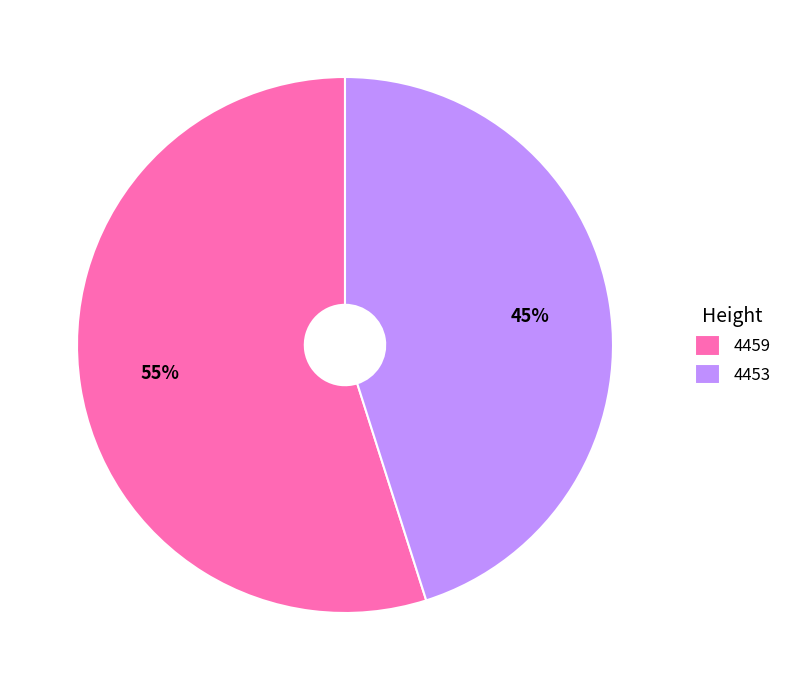

Which category accounts for the majority?

4459